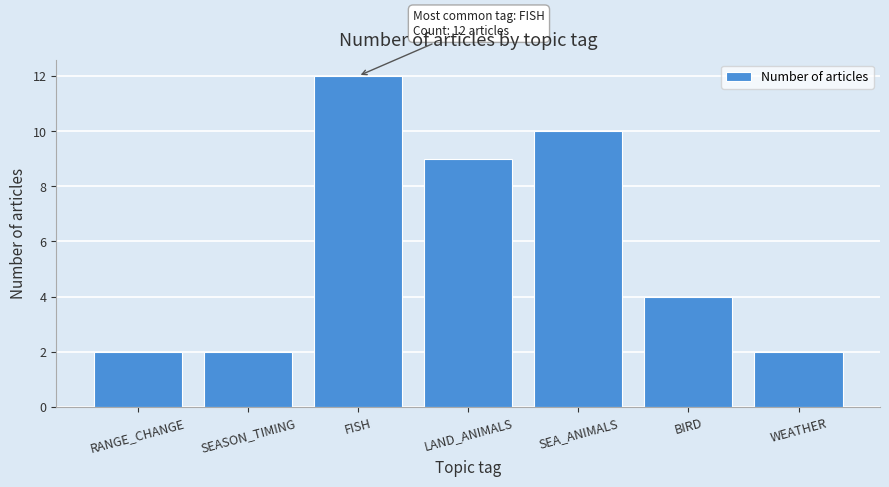

Reading left to right, extract all data points from this chart.

2	2	12	9	10	4	2